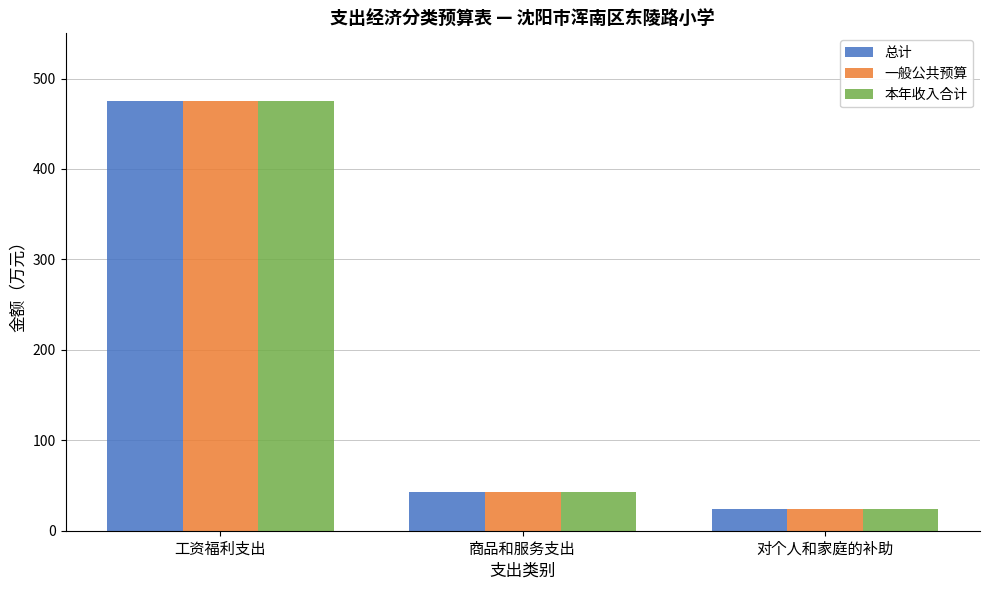

What is the lowest value of the 总计 series?

24.5